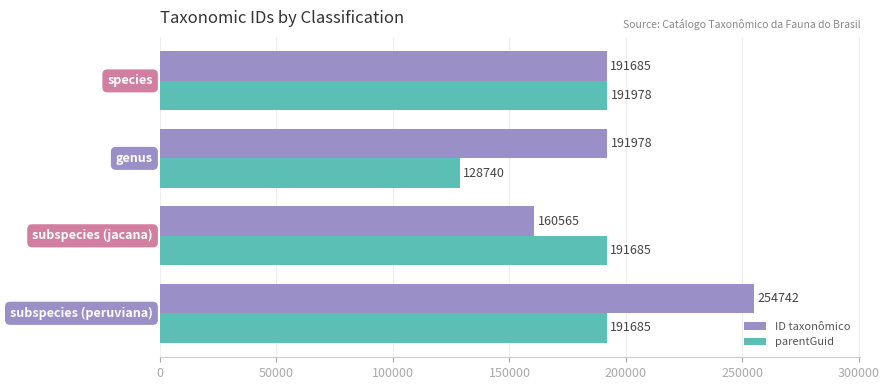

At how many categories does at least one series exceed 159039?

4